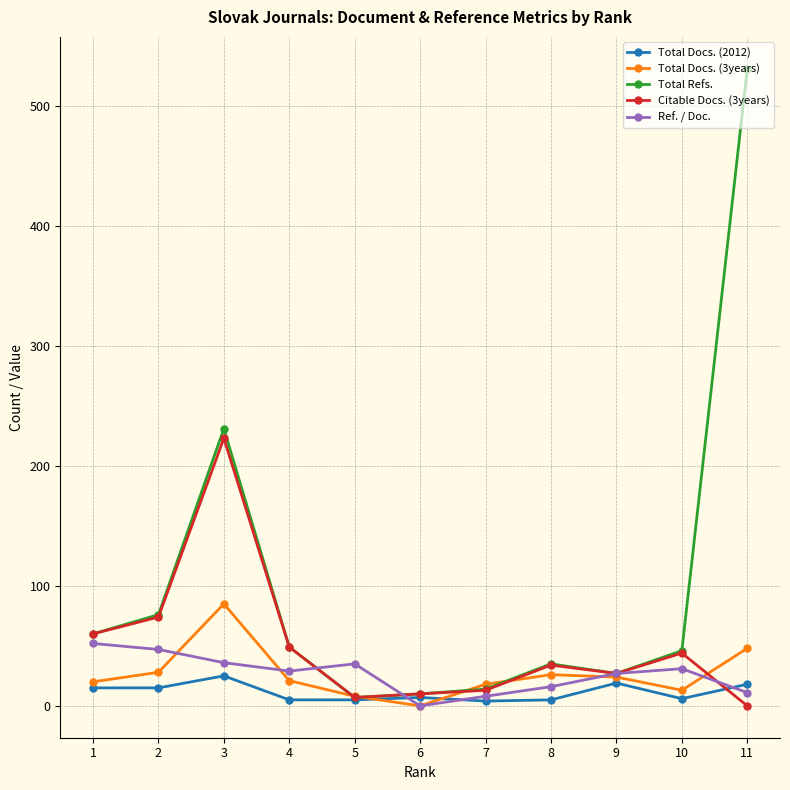

Between 2 and 7, which series saw the biggest shift?

Total Refs.